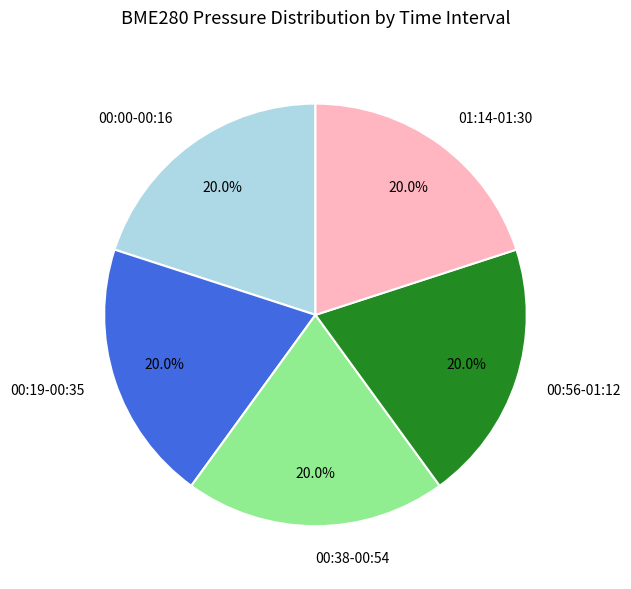

Combined, do 00:56-01:12 and 00:38-00:54 account for over 50%?

No